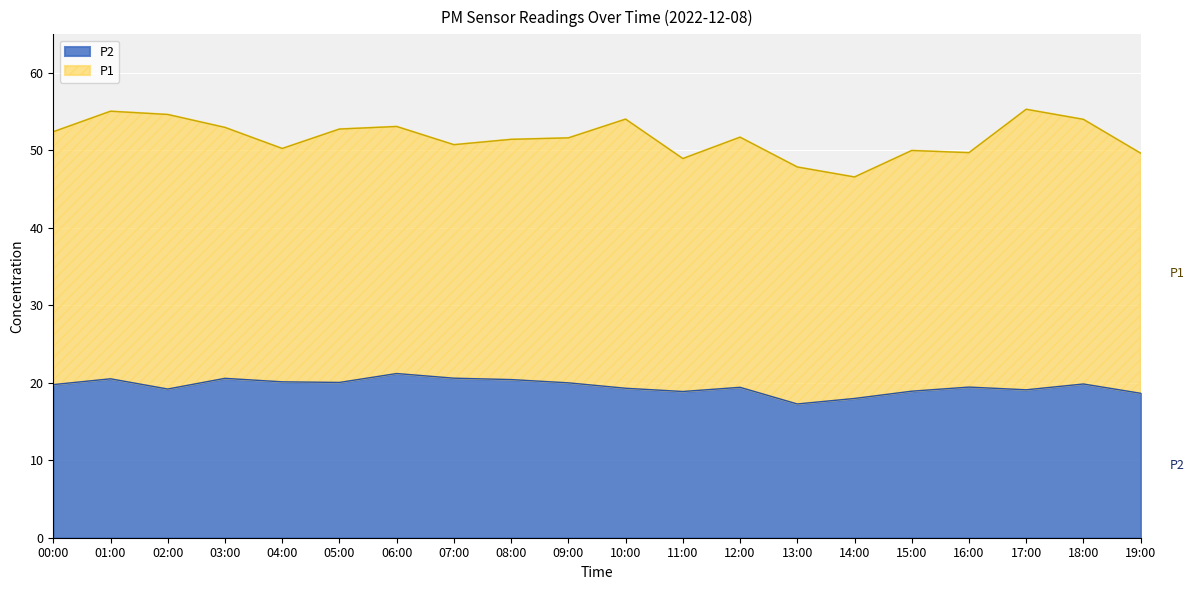

What is the minimum value for P2?

17.3